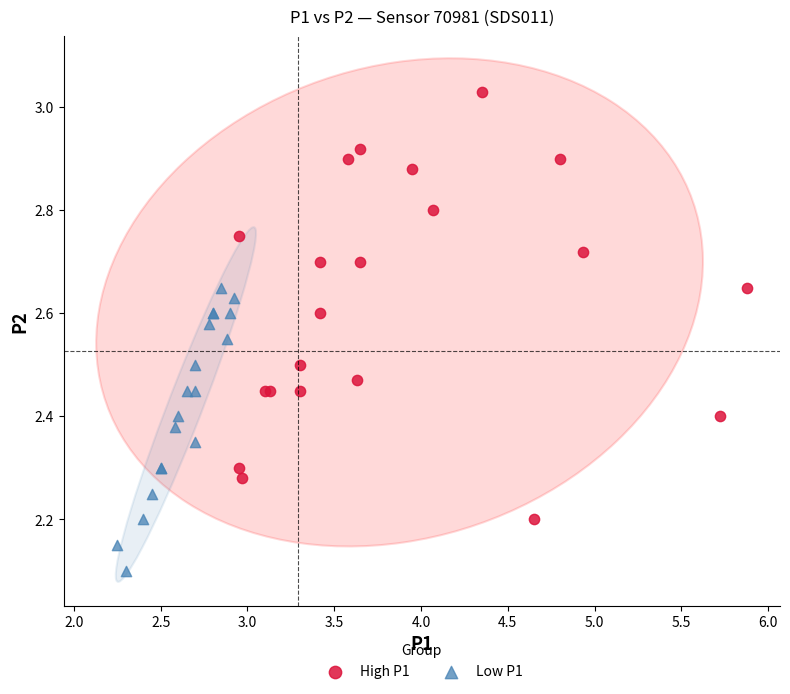

Which series reaches the minimum Y coordinate?

Low P1